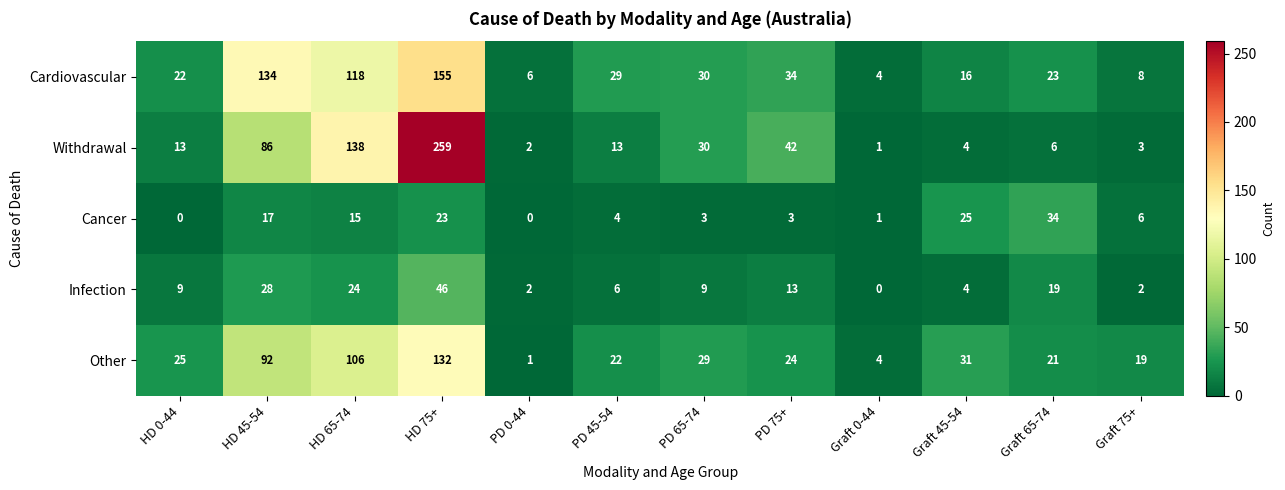

What is the difference between the highest and lowest values at HD 45-54?

117